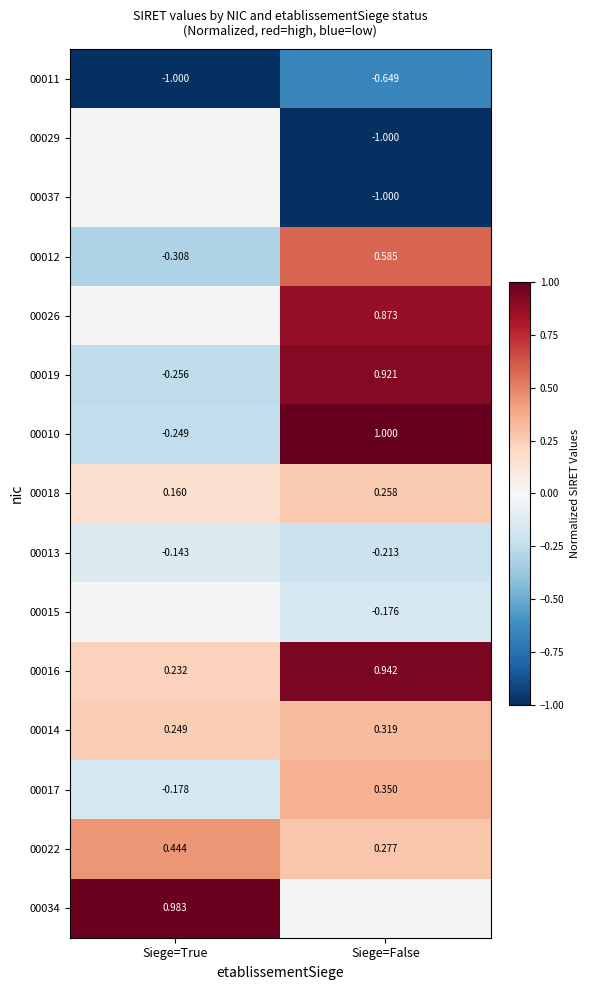

At which label does 00014 reach its minimum?

Siege=True